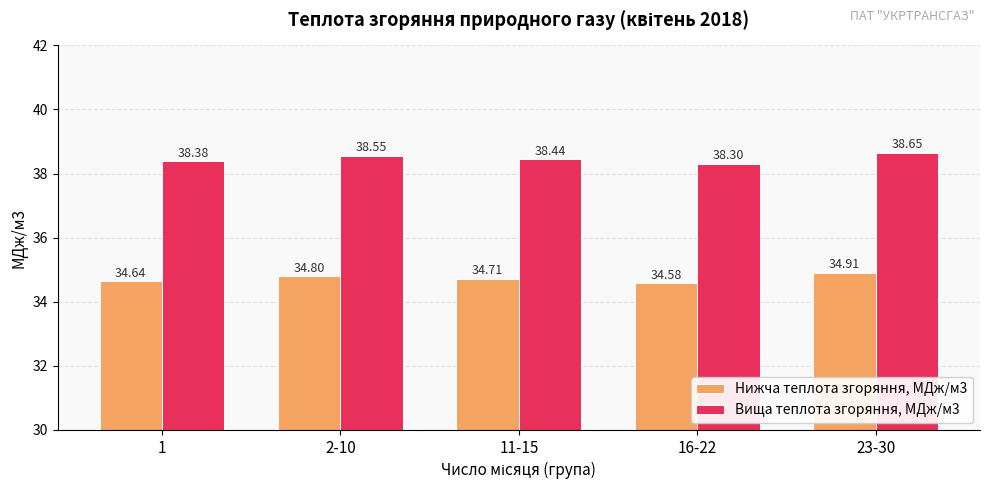

What is the approximate value of Нижча теплота згоряння, МДж/м3 at 2-10?

34.8